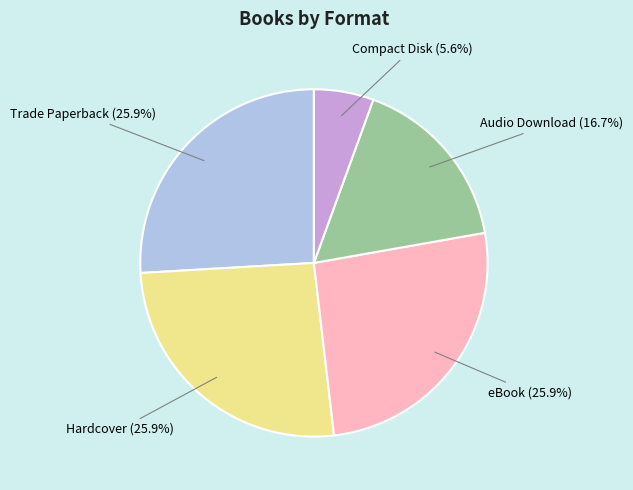

Is there a majority slice in this chart?

No